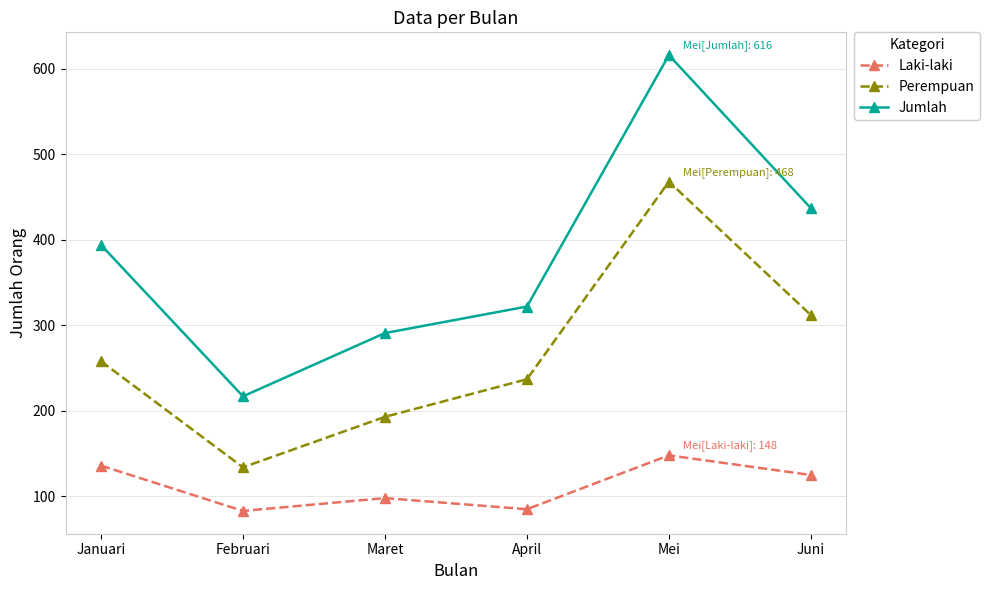

True or false: Laki-laki and Perempuan intersect in this chart.

False